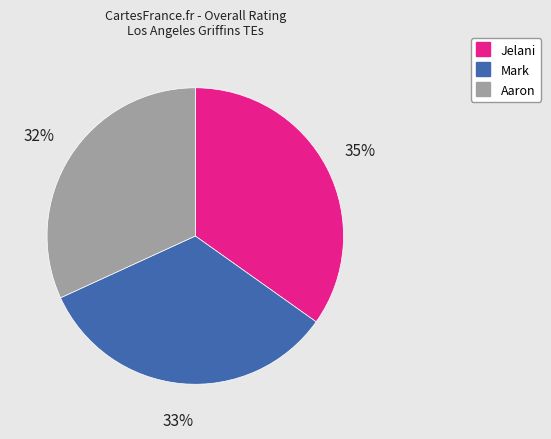

To the nearest percent, what is the average slice percentage?

33%